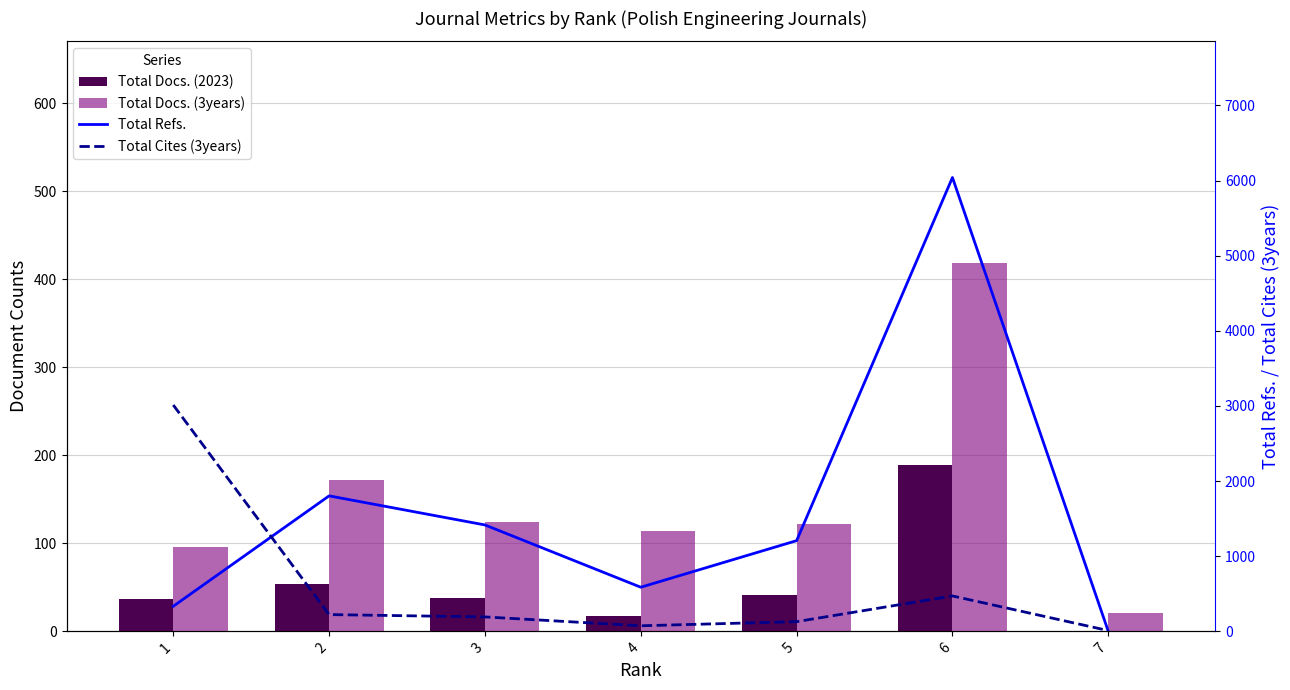

Reading right to left, extract all data points from this chart.

Total Docs. (2023): 7=0	6=189	5=41	4=18	3=38	2=54	1=37
Total Docs. (3years): 7=21	6=419	5=122	4=114	3=124	2=172	1=96
Total Refs.: 7=0	6=6040	5=1207	4=587	3=1416	2=1803	1=334
Total Cites (3years): 7=10	6=471	5=129	4=74	3=192	2=223	1=3012